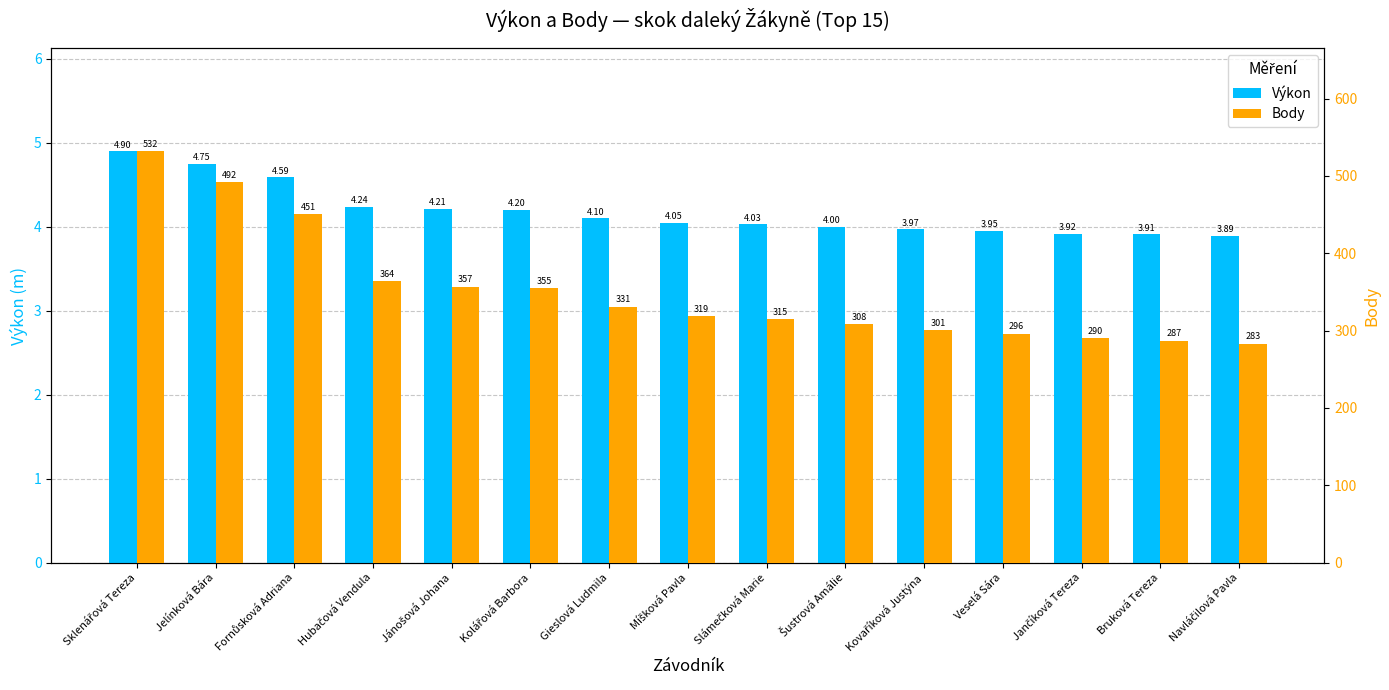

What position from the left is Jelínková Bára?

2